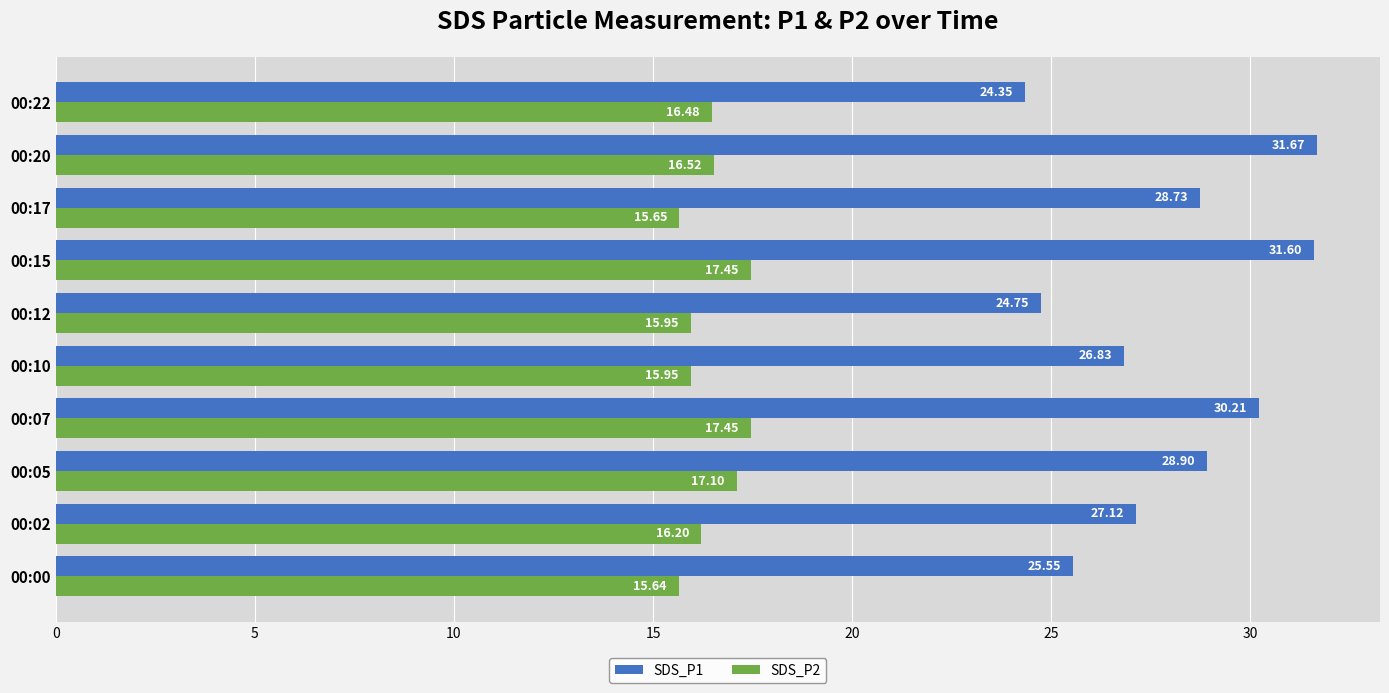

At which category does the chart reach its minimum across all series?

00:00